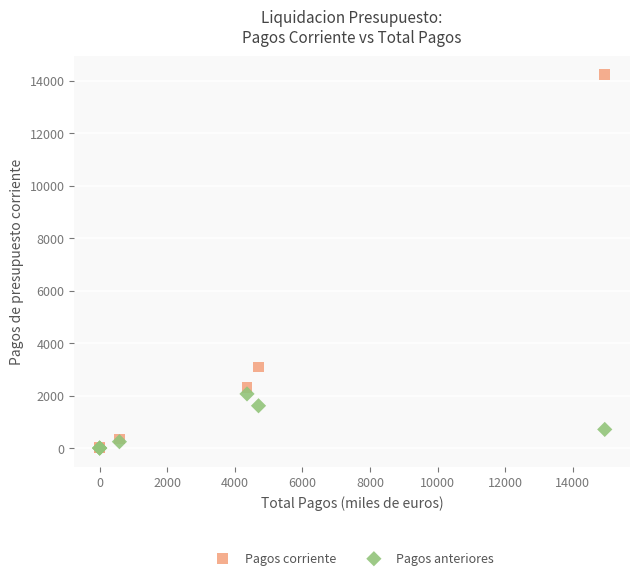

In the Pagos anteriores series, what Y value is closest to 1031?

710.0